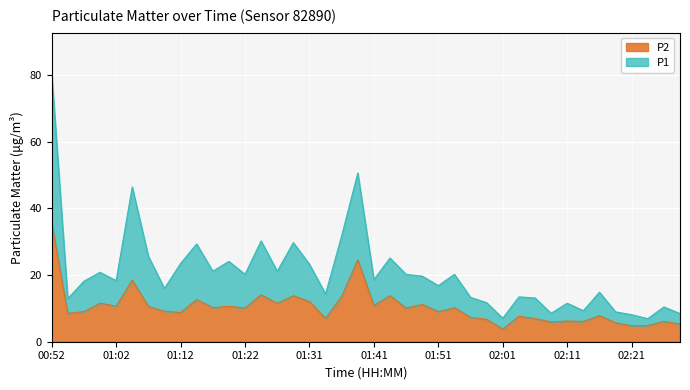

At which category is the sum across all series the highest?

00:52